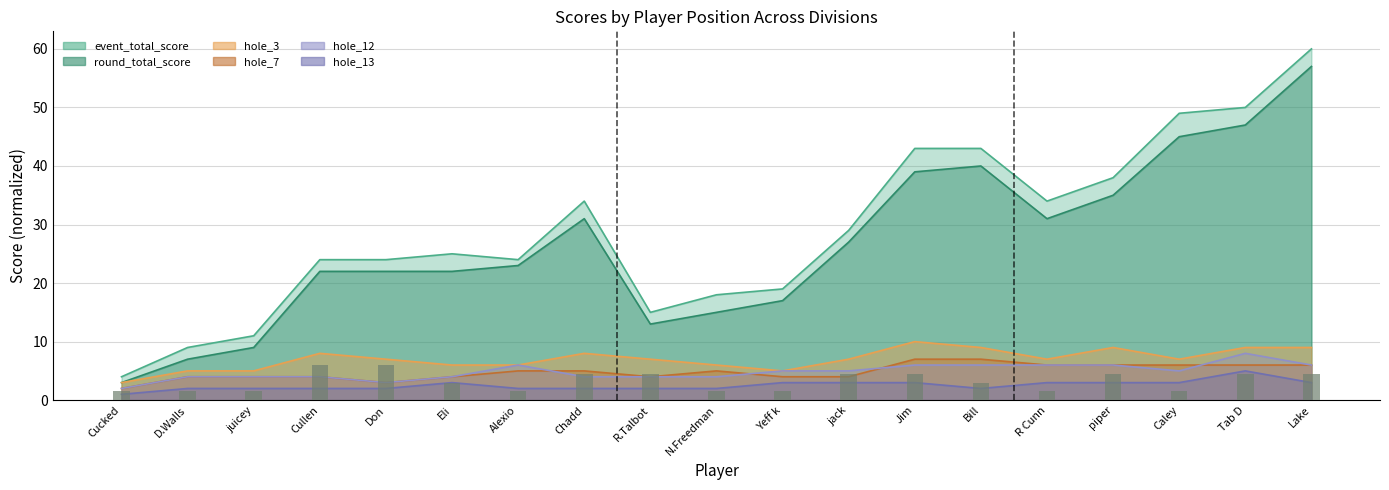

Does the chart contain any negative values?

No